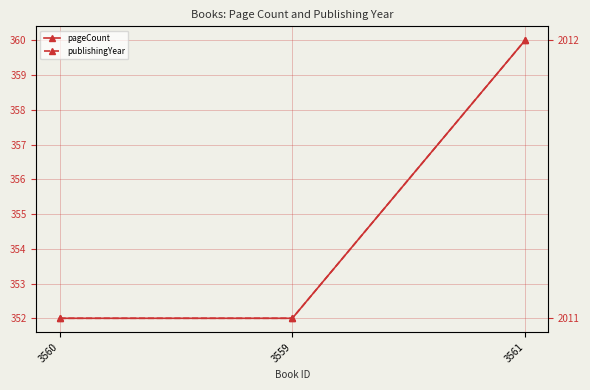

What is the difference between the publishingYear values at 3560 and 3561?

1